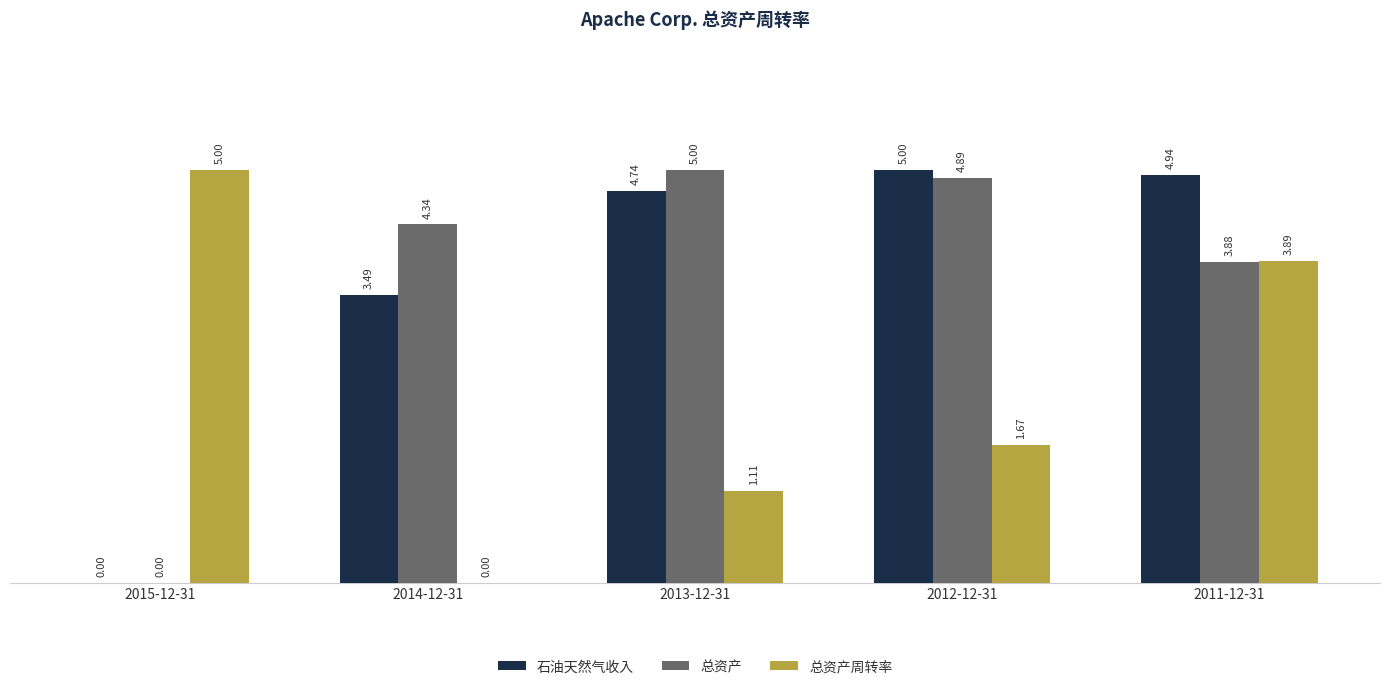

What is the difference between the 石油天然气收入 values at 2013-12-31 and 2014-12-31?

1.3